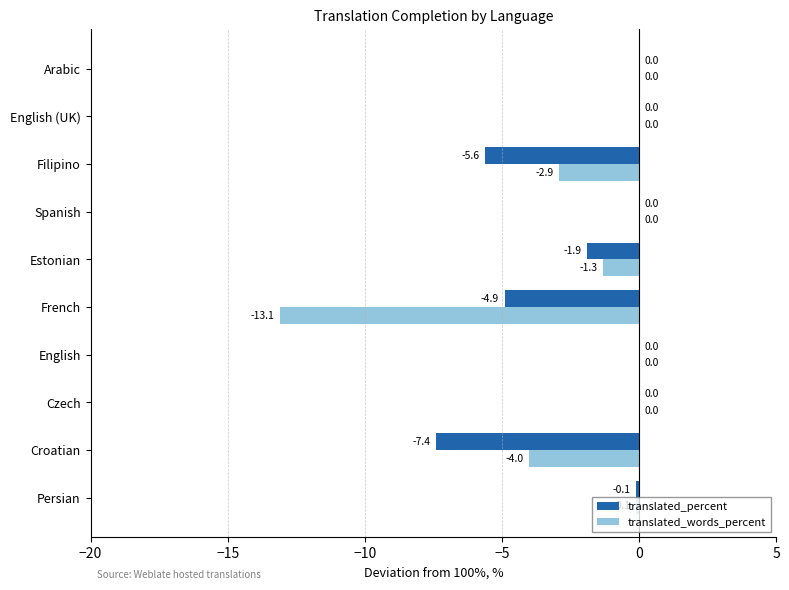

True or false: translated_words_percent has a value of 0.0 at Czech.

True